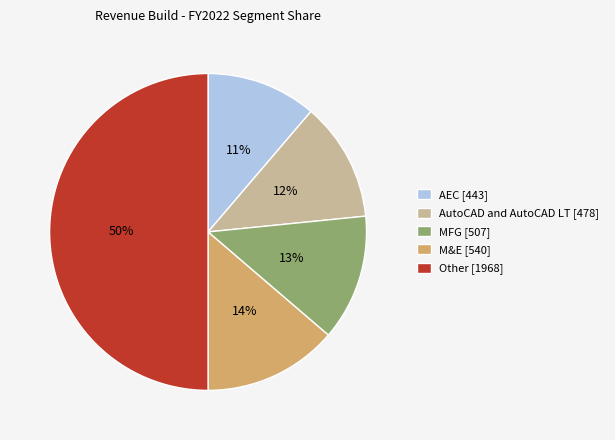

Approximately how many times larger is the value at M&E [540] compared to MFG [507]?

1.1